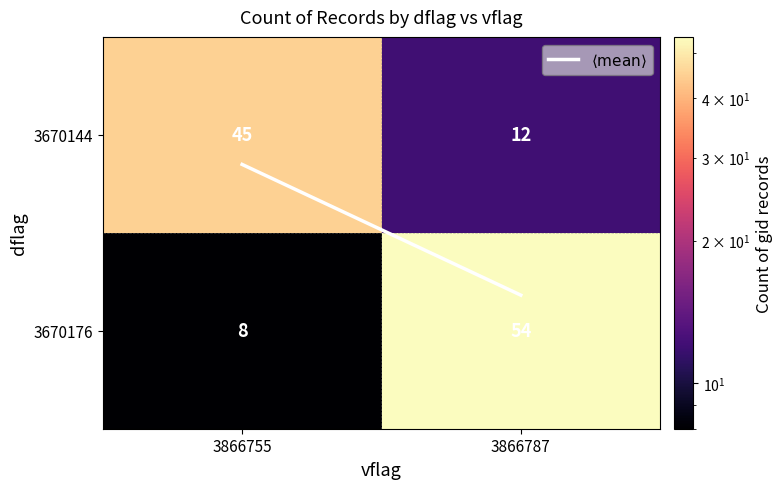

Read the 3670176 value at 3866755.

8